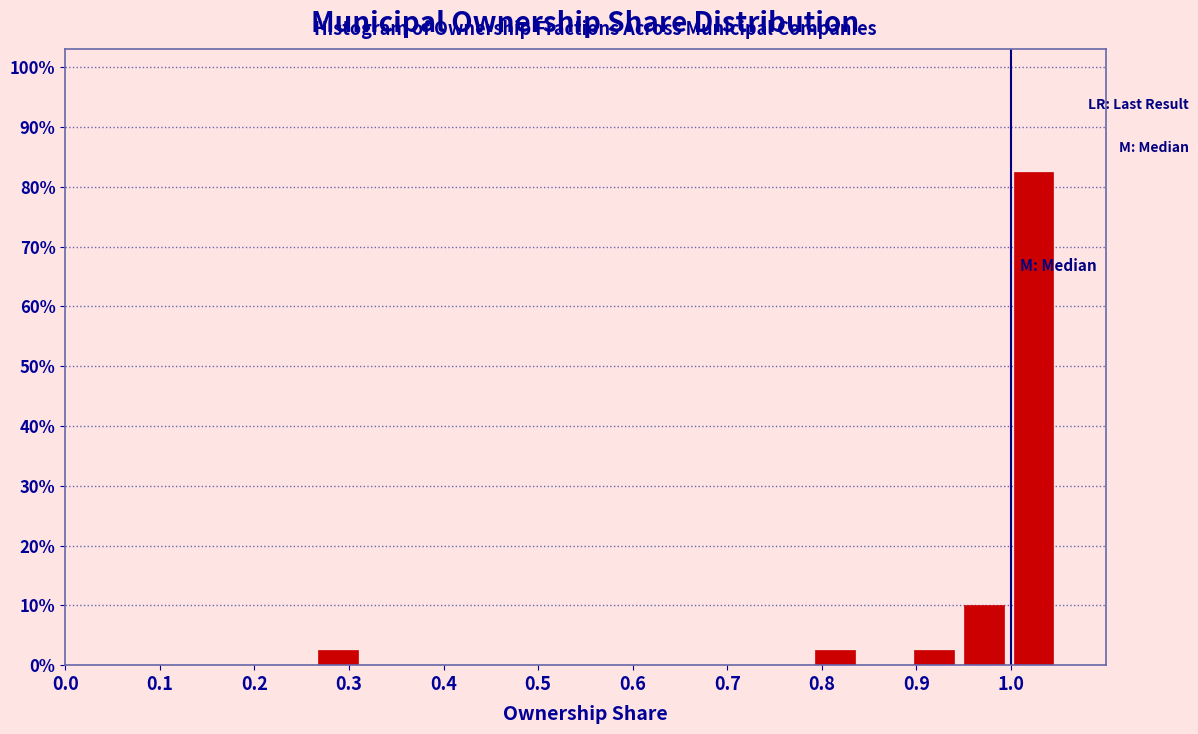

Over which range of the x-axis is the bar tallest?

1.00 to 1.05